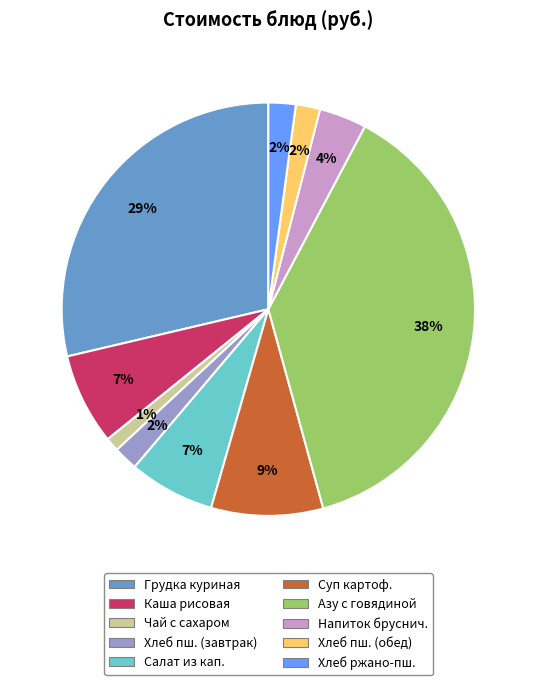

To the nearest percent, what is the average slice percentage?

10%